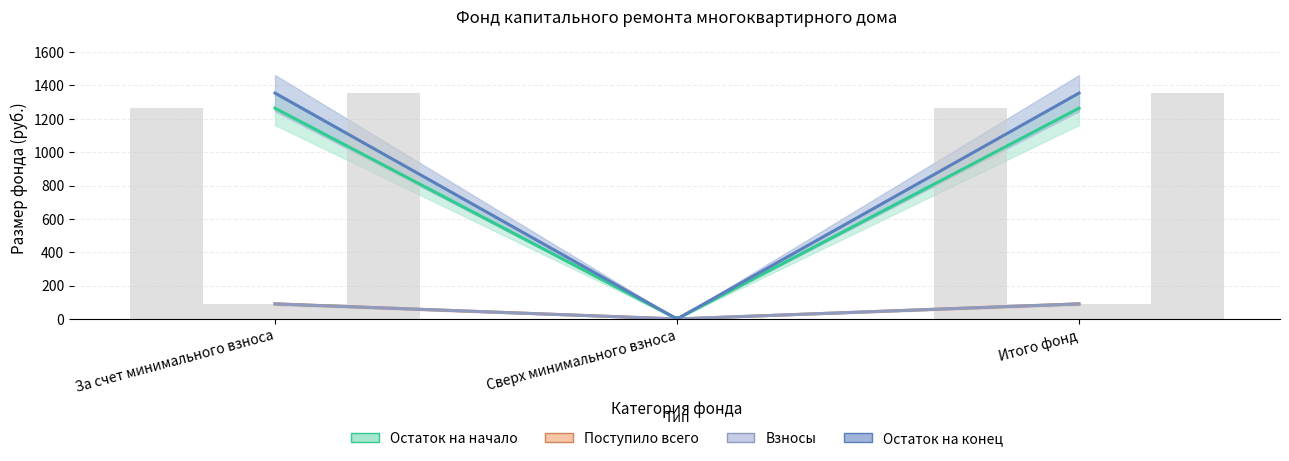

What is the value of the Взносы bar at the 1st from the left?

90.5